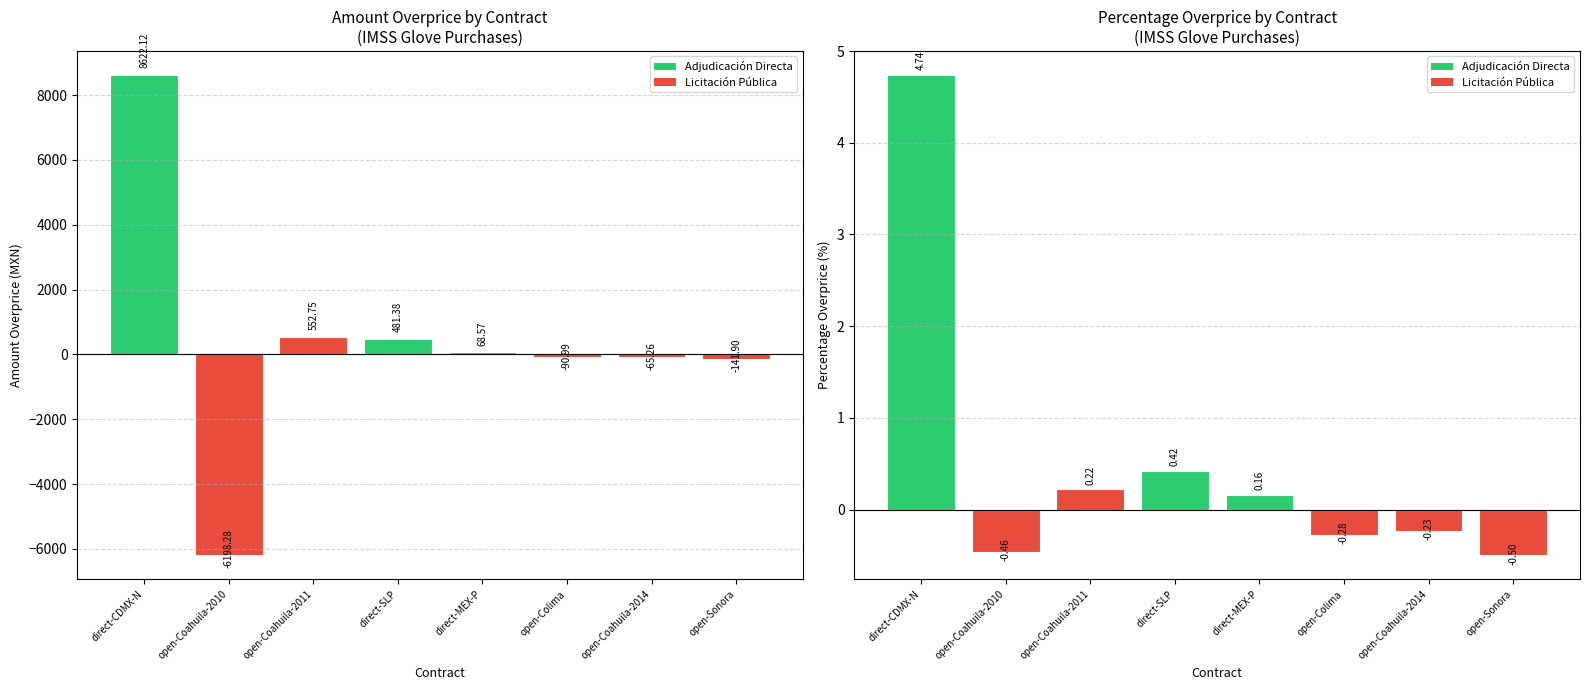

At which label does percentageOverprice first exceed 0?

direct-CDMX-N